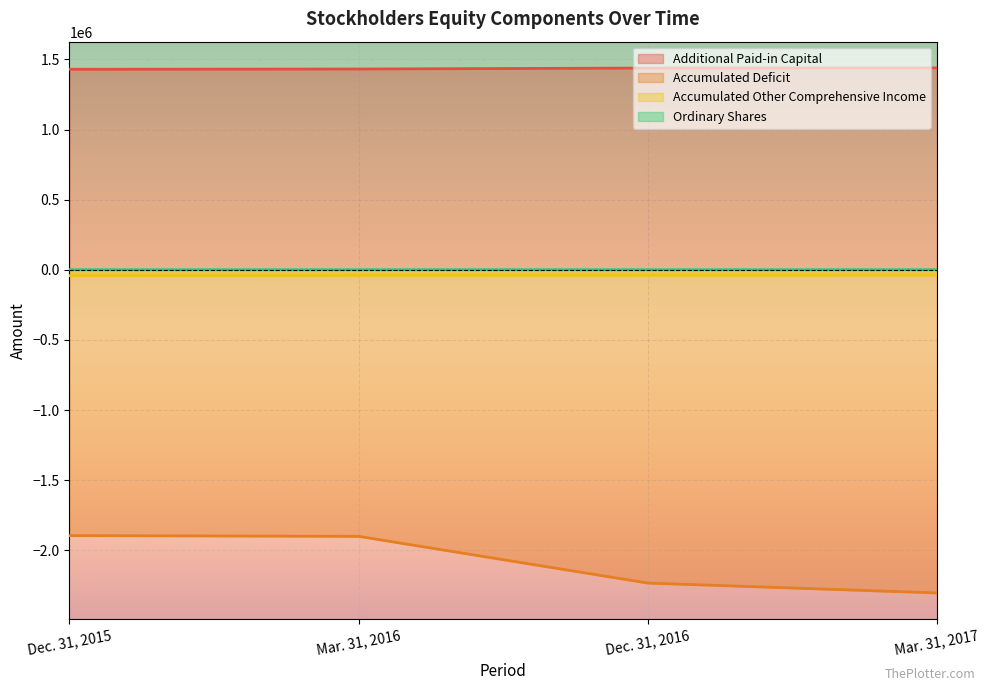

At which label does Additional Paid-in Capital reach its minimum?

Dec. 31, 2015